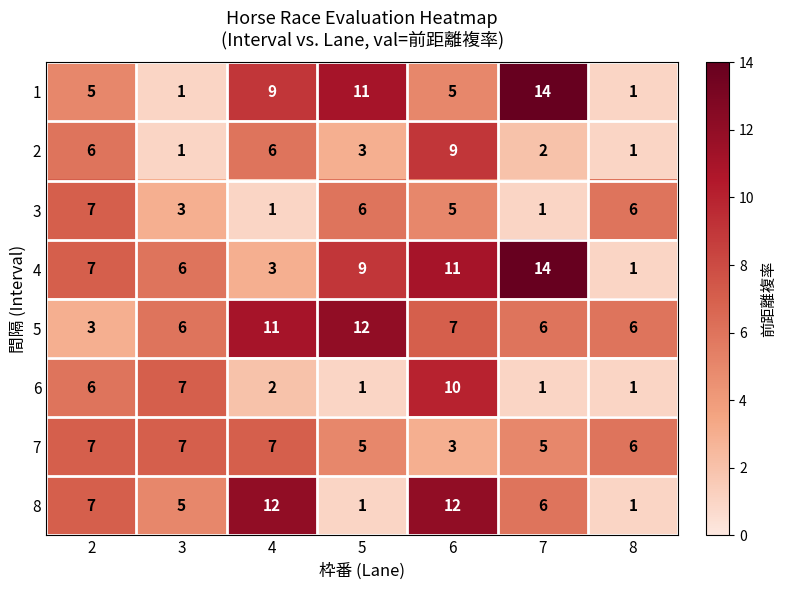

What is the greatest value displayed?

14